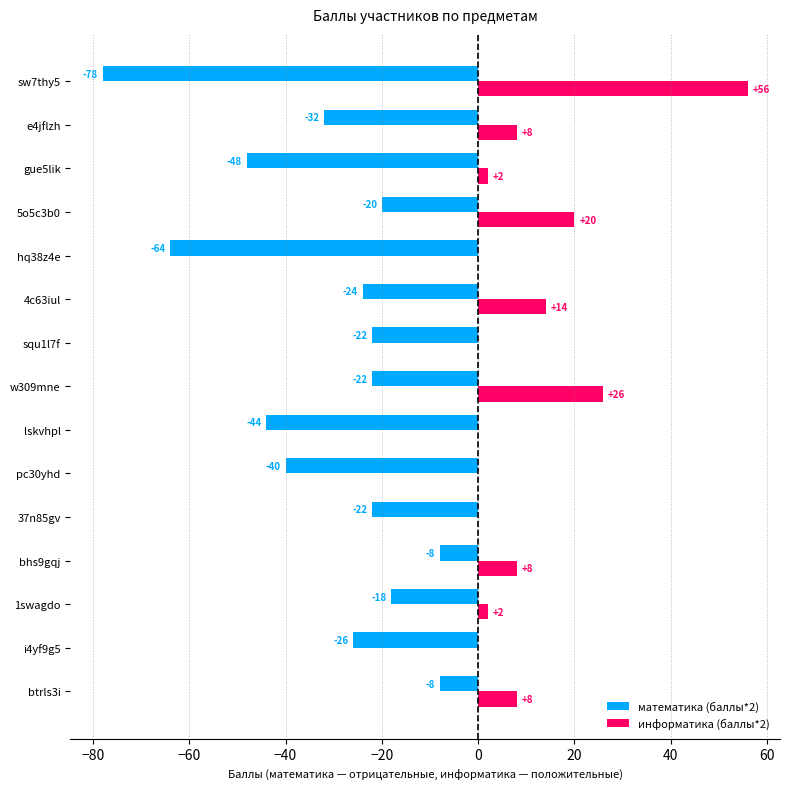

Which series has the largest total across all categories?

информатика (баллы*2)